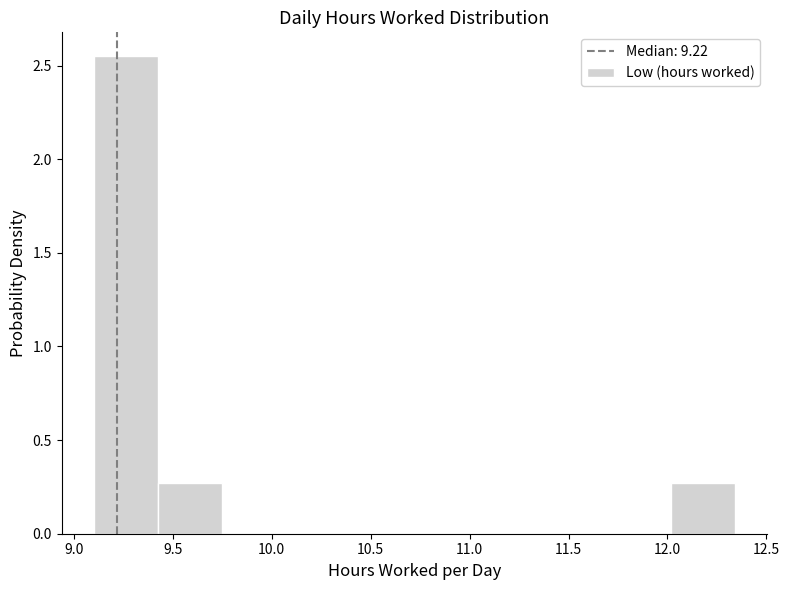

Which range on the x-axis has the tallest bar?

9.10 to 9.40